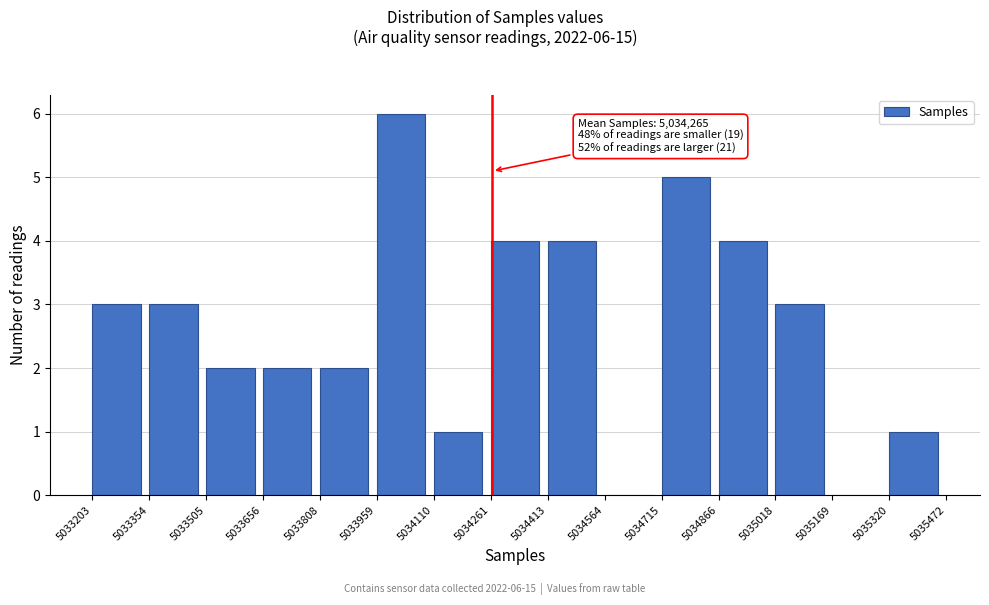

Over which range of the x-axis is the bar tallest?

5033959 to 5034110